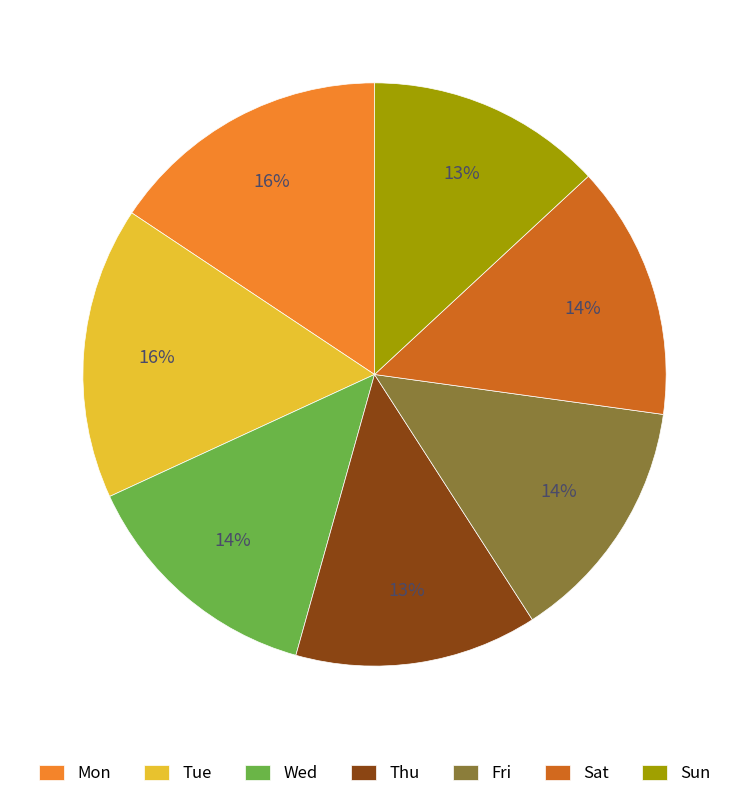

To the nearest percent, what portion does Thu represent?

13%